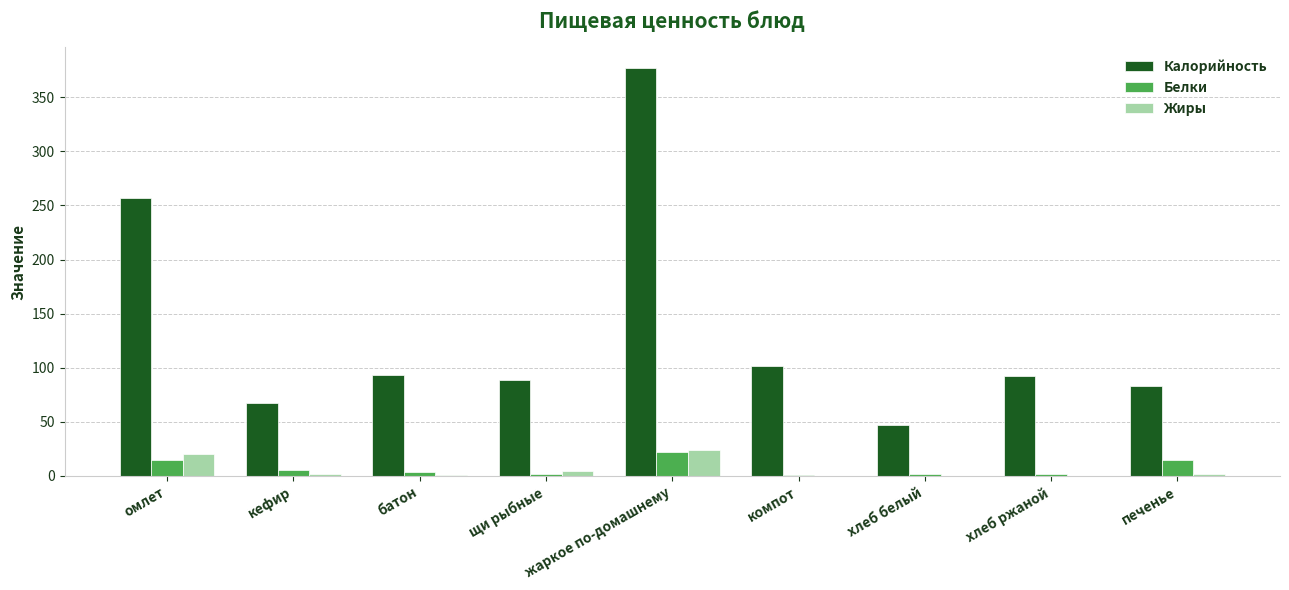

Read the Калорийность value at кефир.

67.0